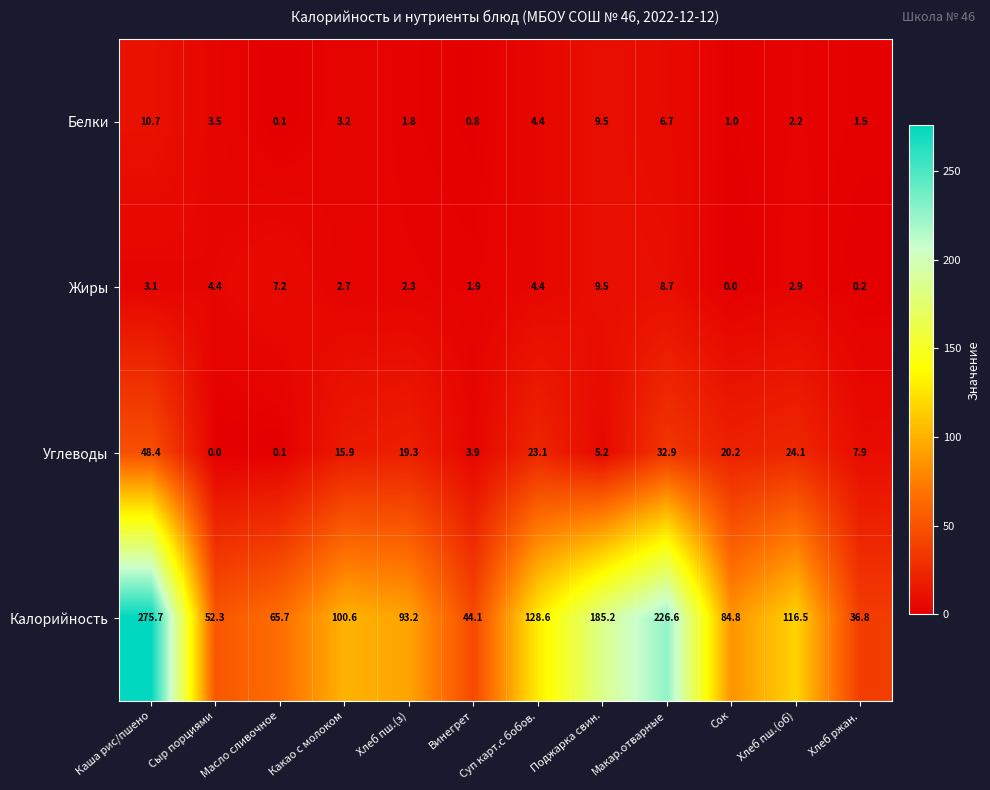

Which series has the largest total across all categories?

Калорийность